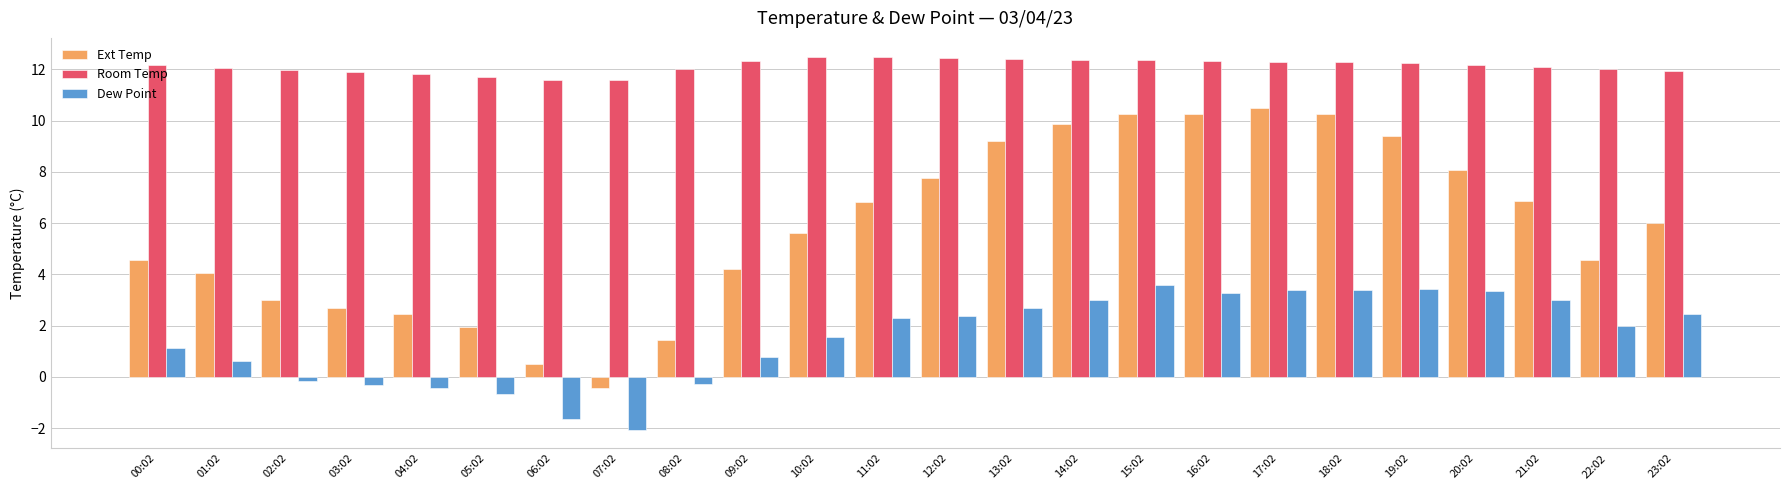

At which category does the chart reach its minimum across all series?

07:02